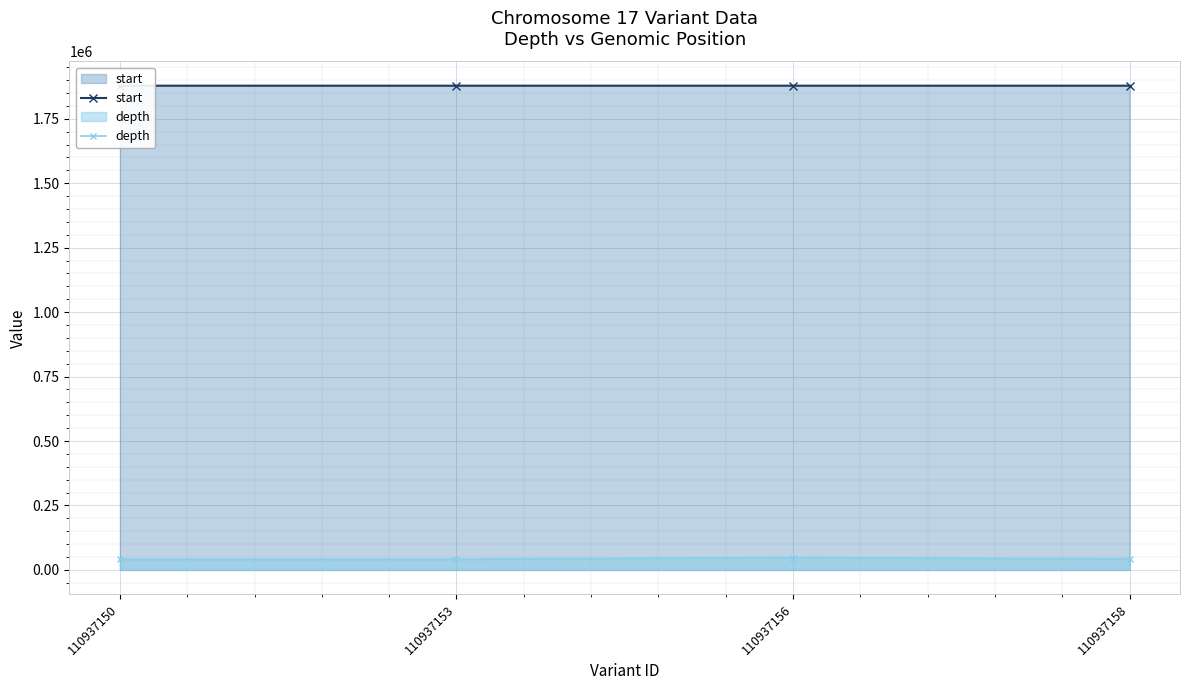

Reading left to right, transcribe all the data shown in this chart.

start: 1878303	1878323	1878348	1878374
depth: 41000	41000	48000	42000